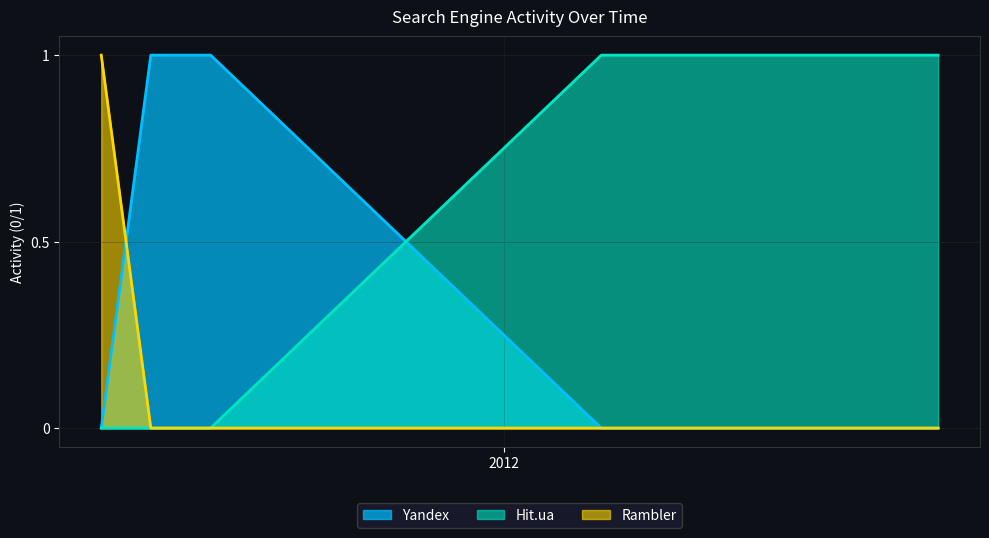

True or false: Rambler has more than 0 points higher than both neighbors.

False